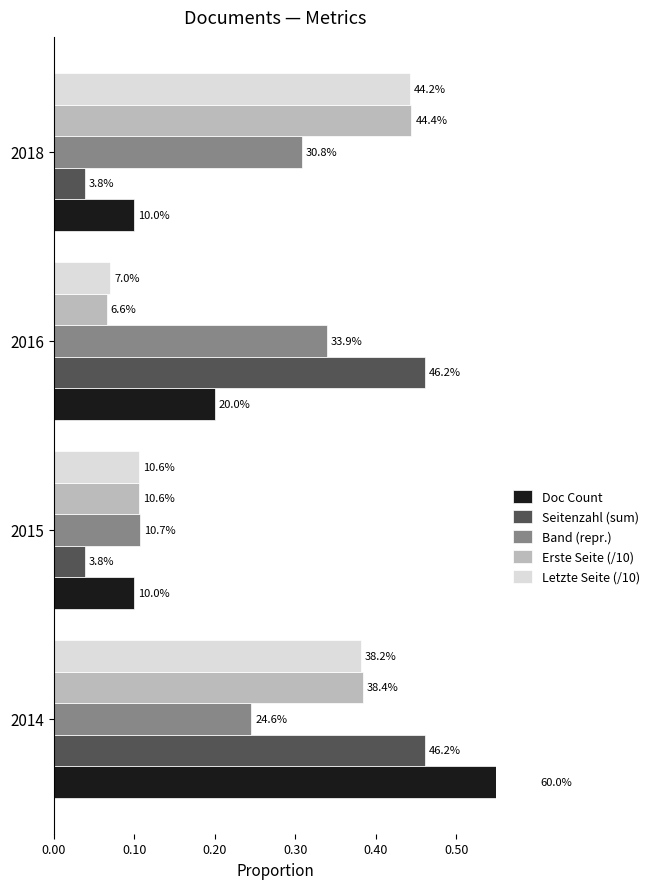

Rank the series by their maximum value, from lowest to highest.

Band (repr.), Letzte Seite (/10), Erste Seite (/10), Seitenzahl (sum), Doc Count